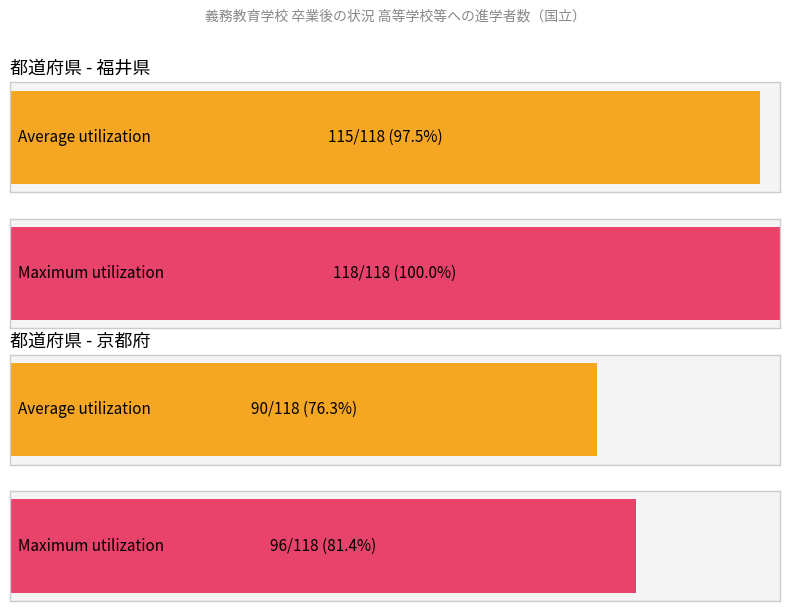

Rank the categories by 計 value from lowest to highest.

京都府, 福井県